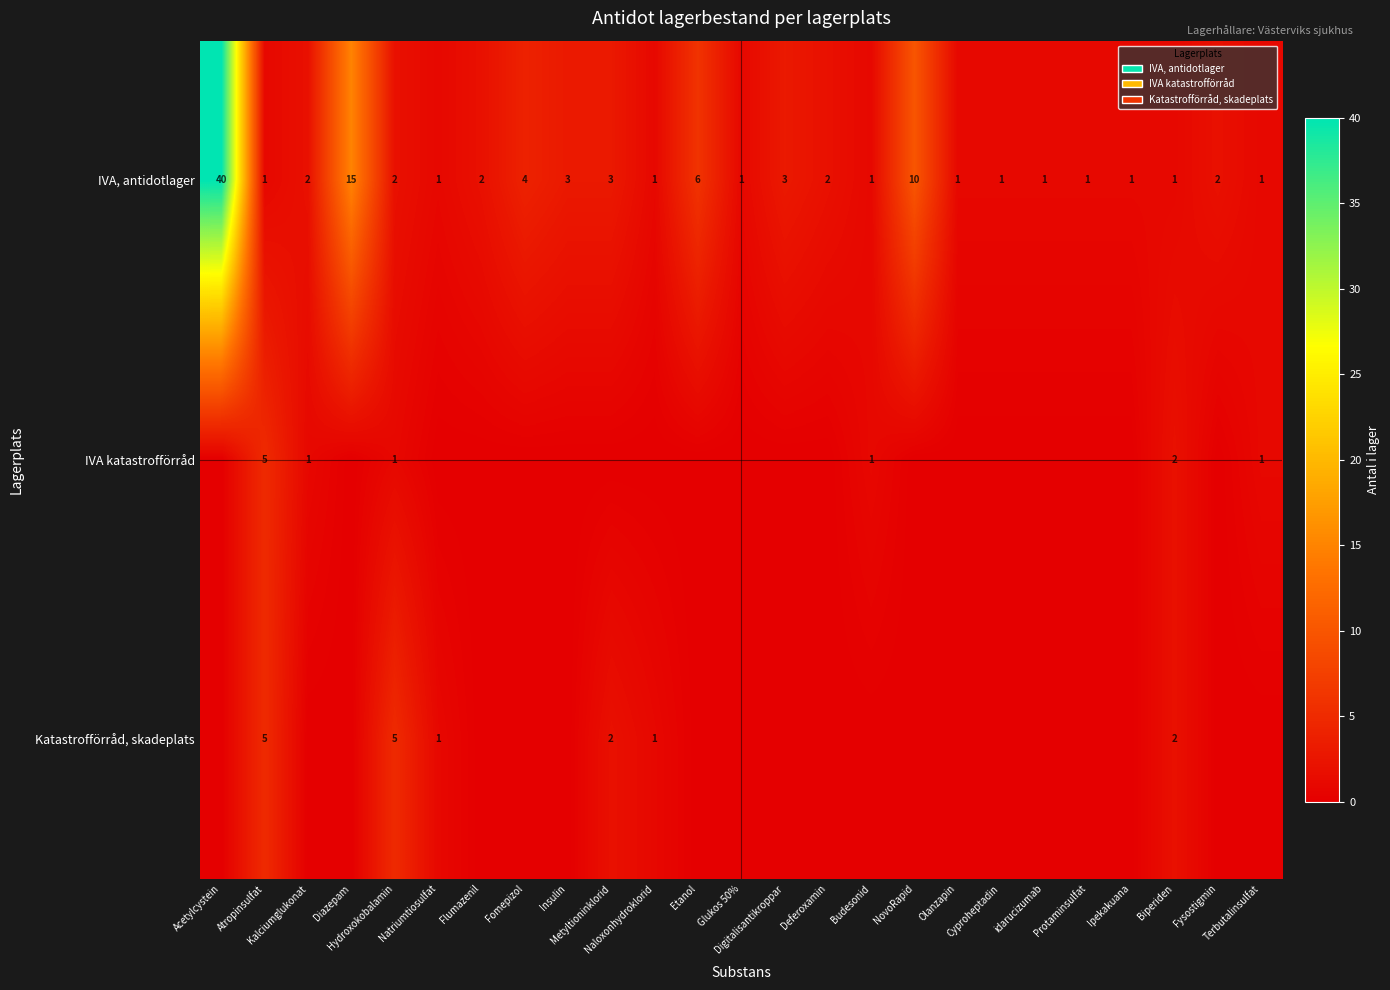

The IVA katastrofförråd series shows 7 at Atropinsulfat. True or false?

False